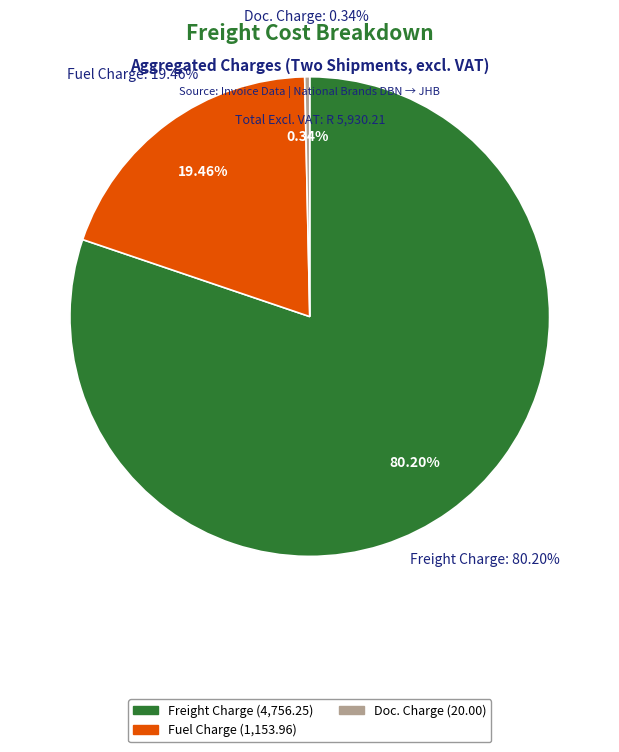

Does Reg Charge account for over 50% of the chart?

No